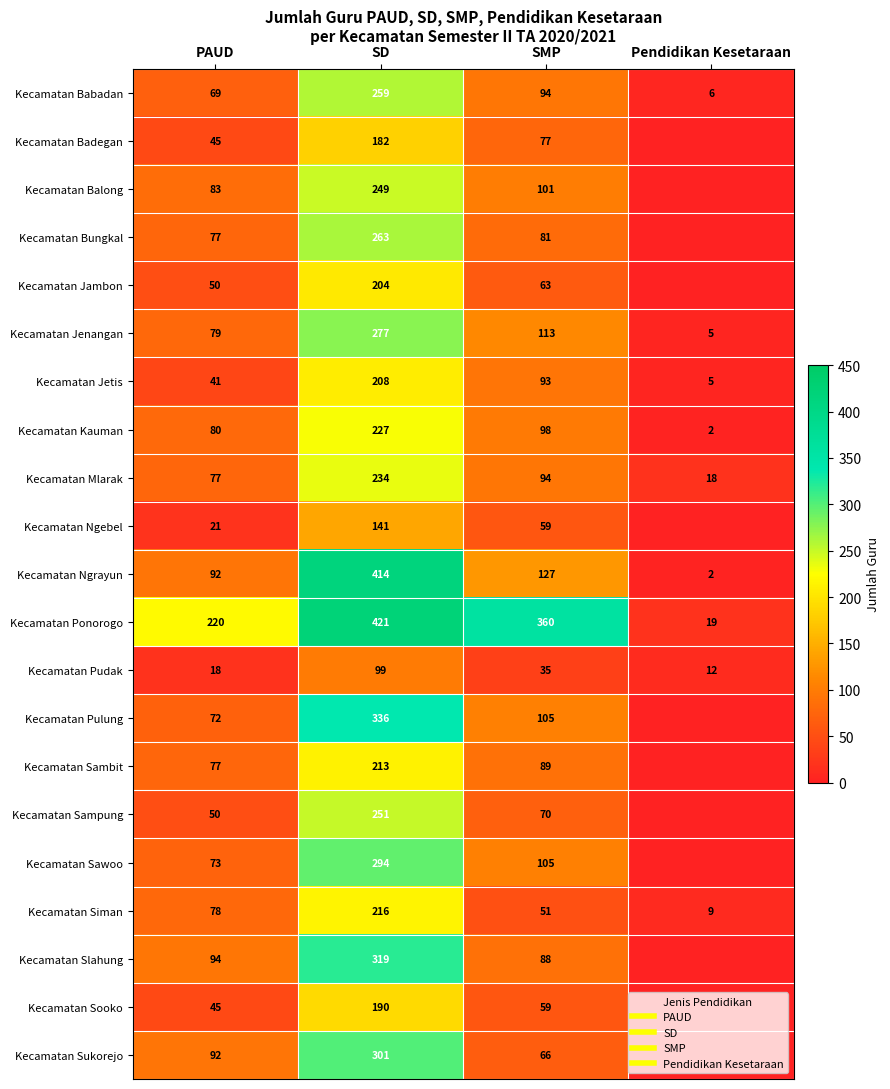

Is the value of Kecamatan Sawoo at Pendidikan Kesetaraan greater than the value of Kecamatan Sukorejo at SMP?

No